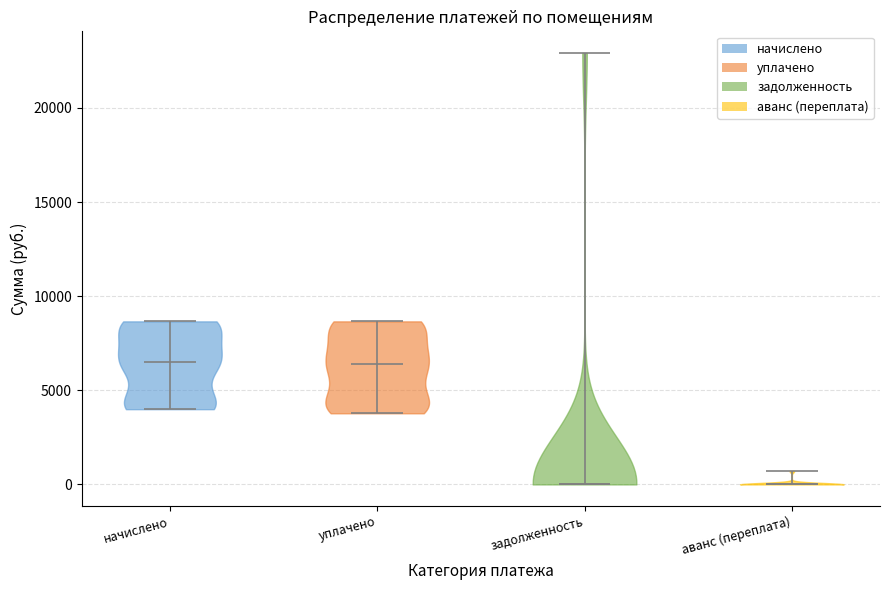

Reading left to right, read every violin against the y-axis: where its median line is, and the lowest and highest points it reaches. The values are not printed on the chart, so give them approximately, as read against the axis.

начислено: median line 6500, lowest point 4000, highest point 8500
уплачено: median line 6500, lowest point 4000, highest point 8500
задолженность: median line 0, lowest point 0, highest point 23000
аванс (переплата): median line 0, lowest point 0, highest point 500